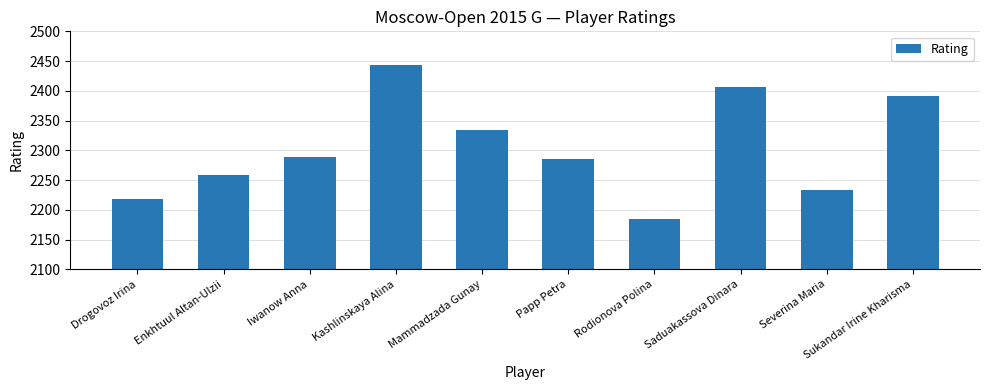

What is the label of the 1st bar from the left?

Drogovoz Irina